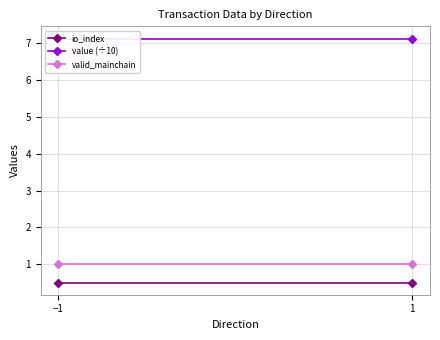

Reading left to right, what are all the values shown in this chart?

io_index: −1=0.5	1=0.5
value (÷10): −1=7.1	1=7.1
valid_mainchain: −1=1.0	1=1.0